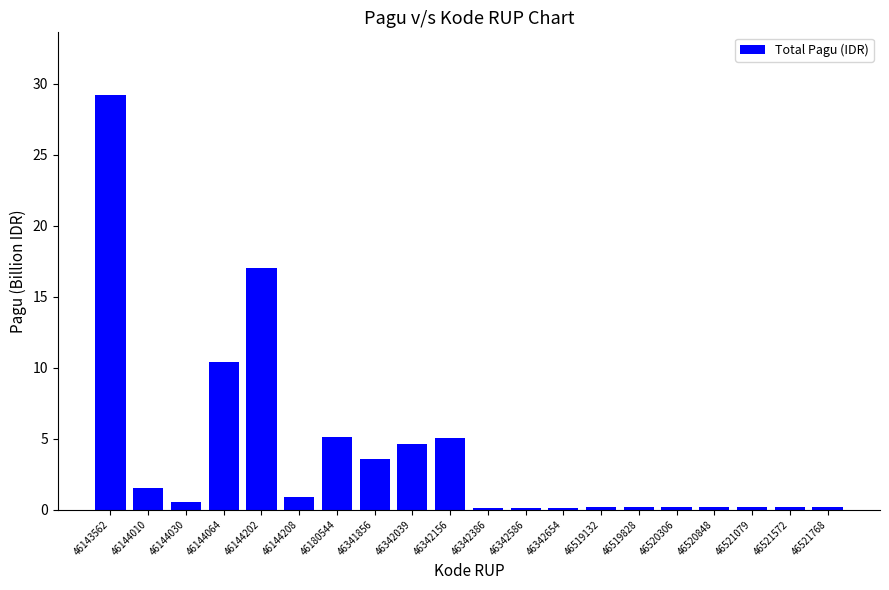

At which label is the value closest to 14?

46144202